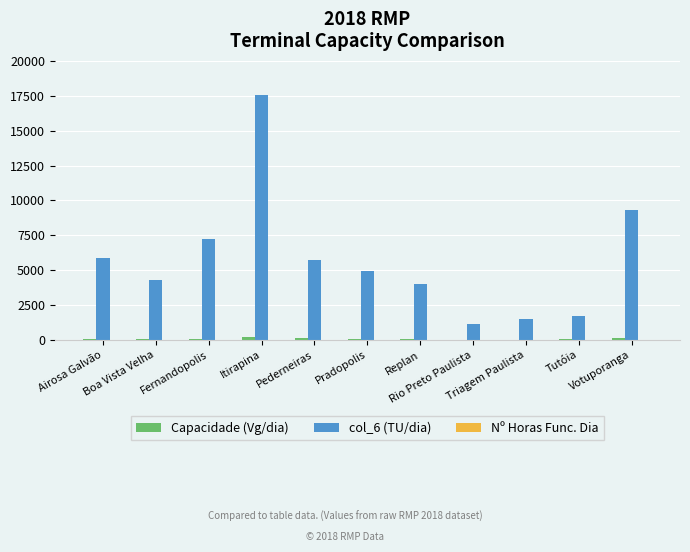

What is the maximum value shown in the chart?

17544.0